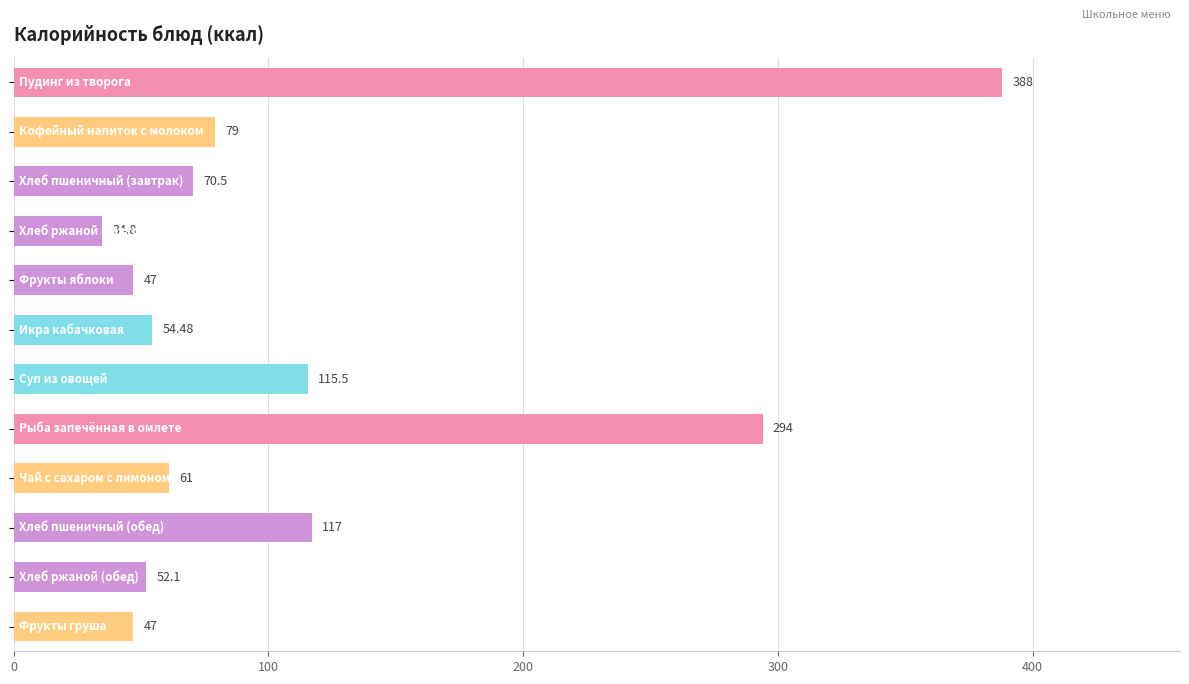

What is the difference between the second highest and second lowest values?

247.0